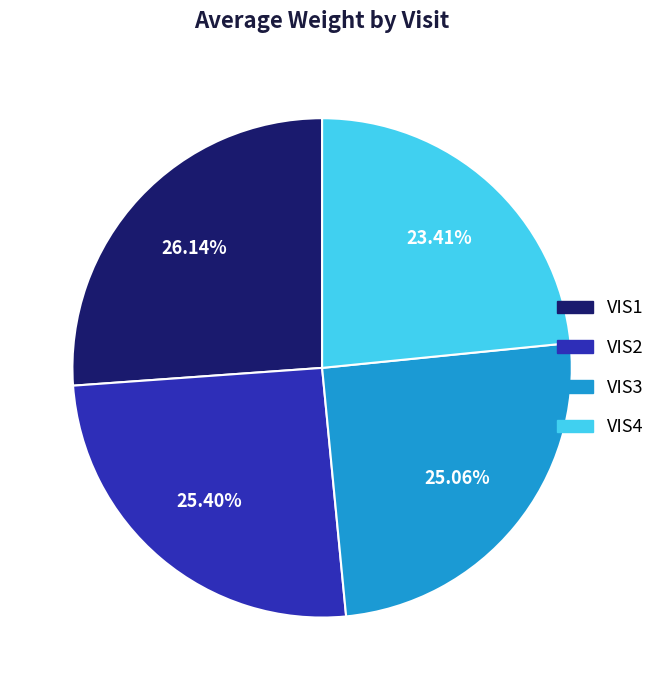

What is the smallest slice in the pie chart?

VIS4